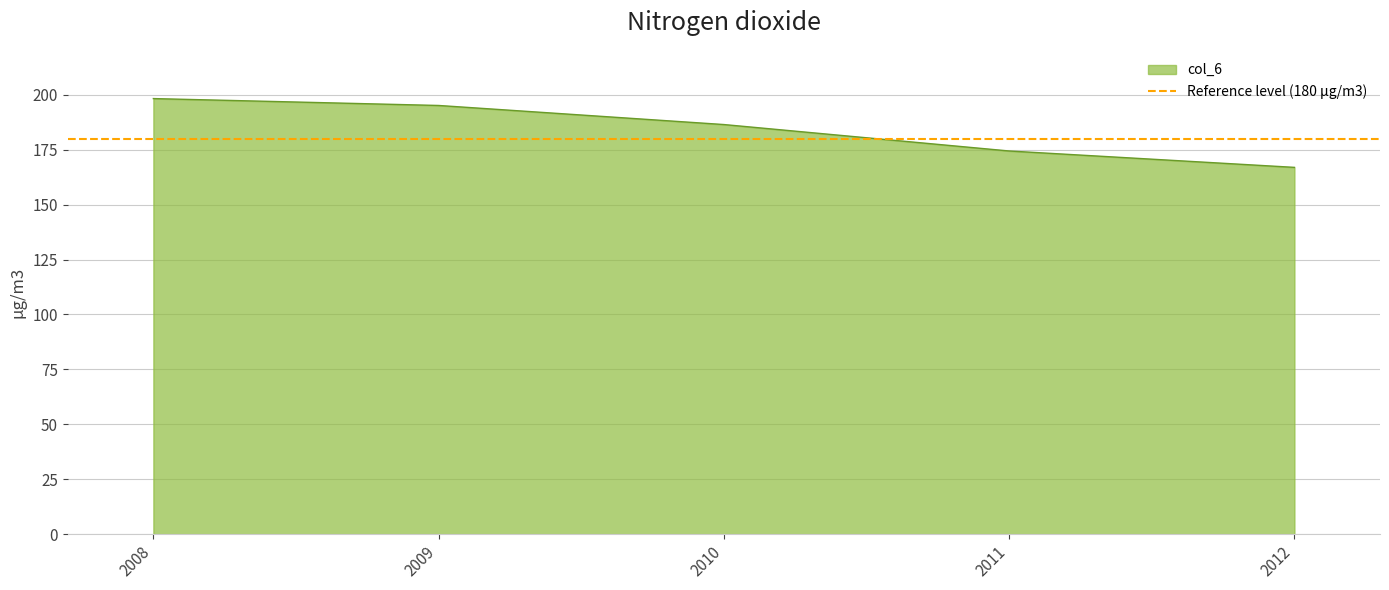

What is the greatest value displayed?

198.3